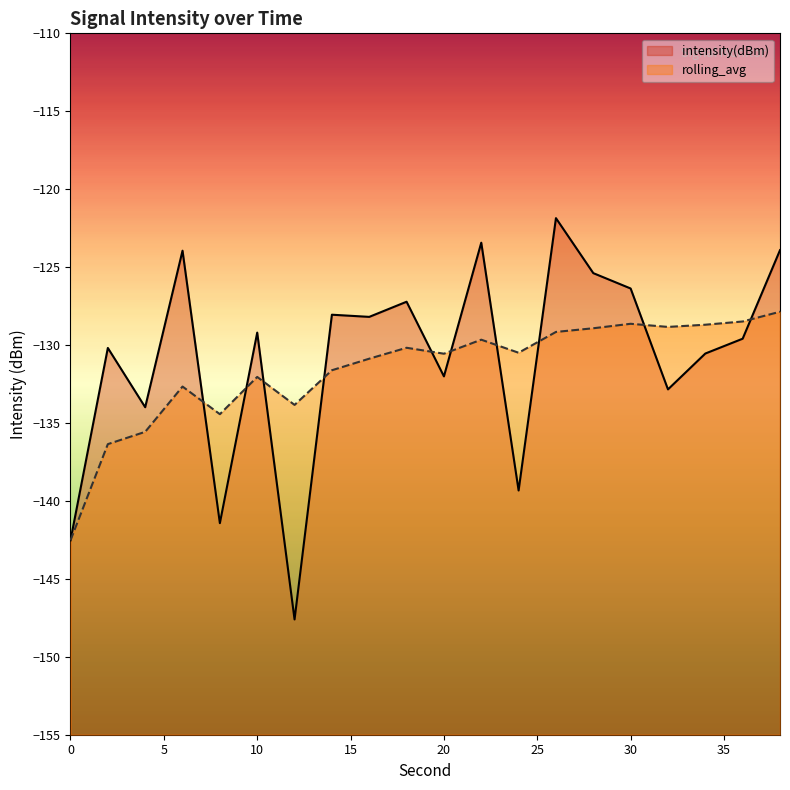

Which series has the largest total across all categories?

intensity(dBm)